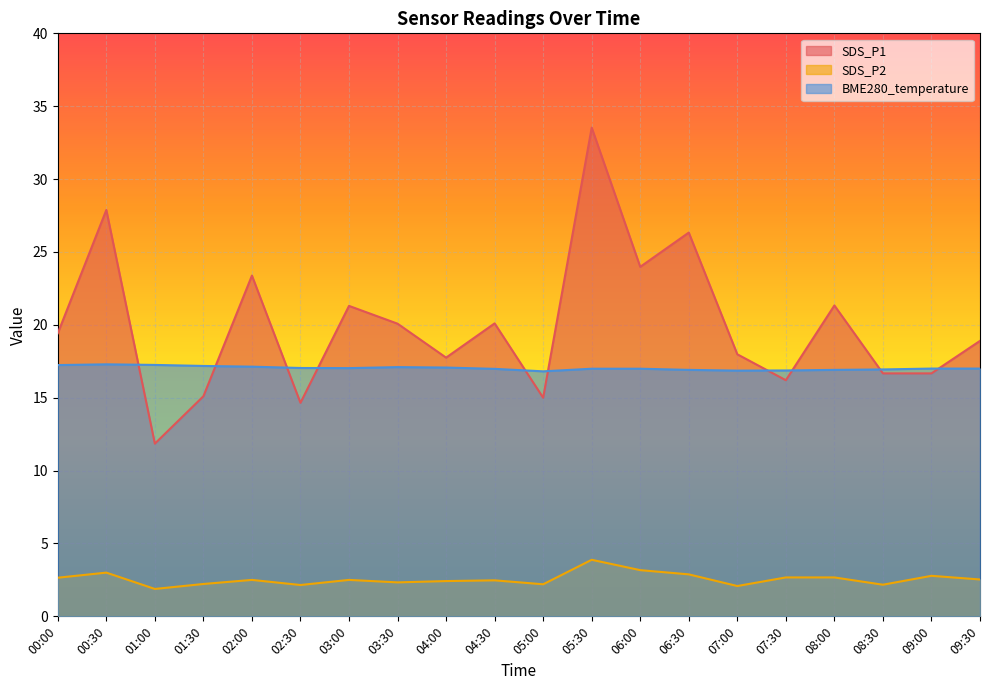

True or false: BME280_temperature and SDS_P2 cross at least once.

False